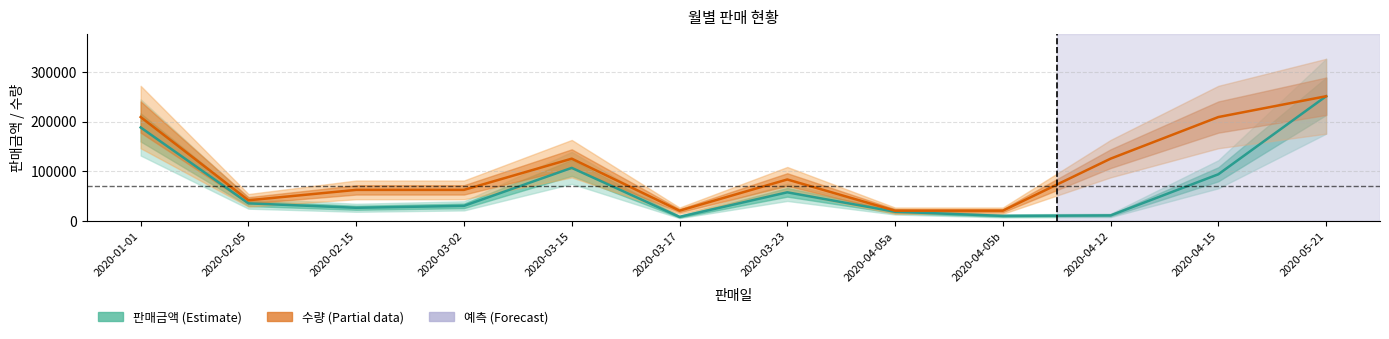

True or false: 판매금액 and 수량 cross at least once.

False